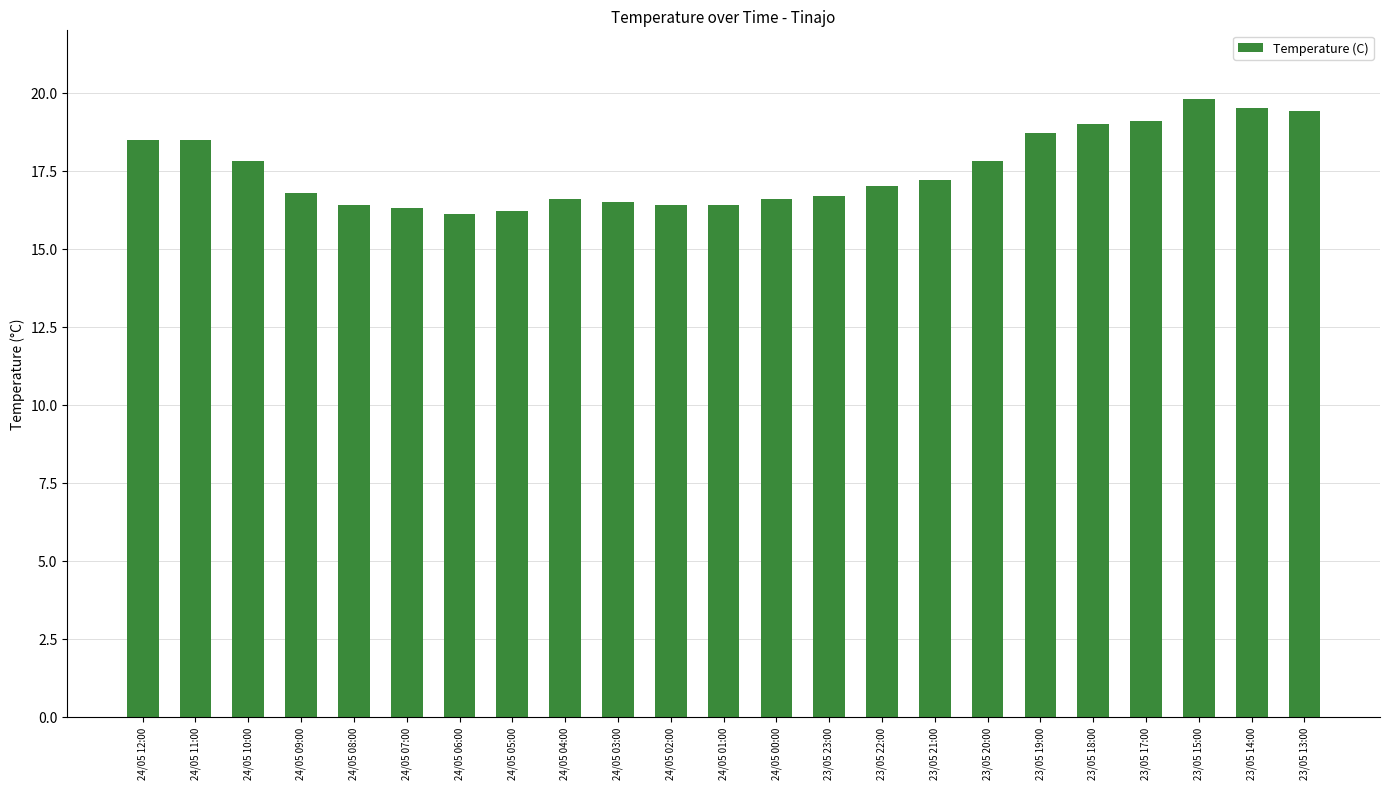

What is the label of the 7th bar from the right?

23/05 20:00